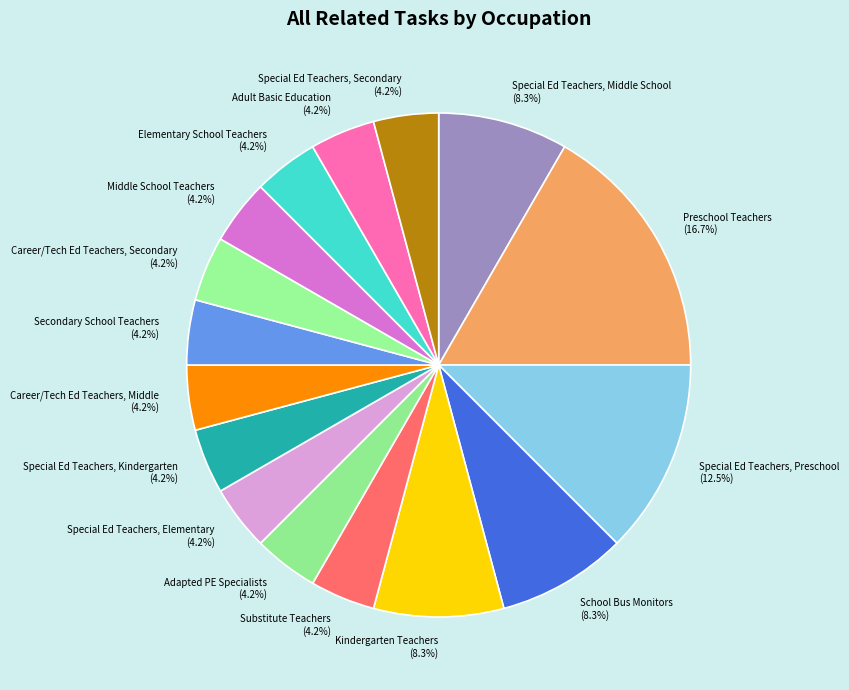

Combined, do Special Ed Teachers, Kindergarten and Preschool Teachers account for over 50%?

No